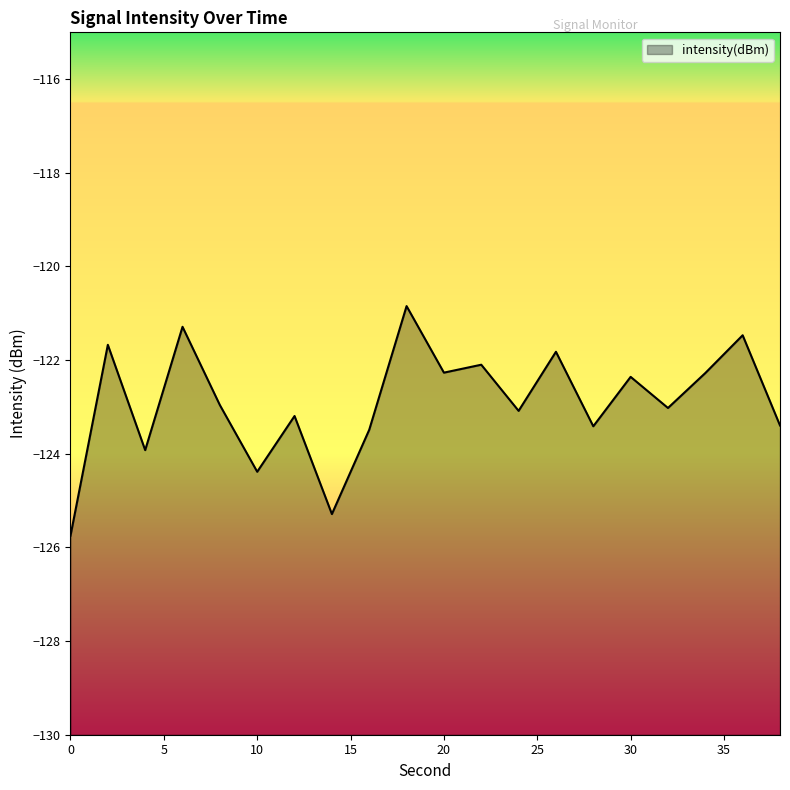

The value at 18 is -56.9. True or false?

False